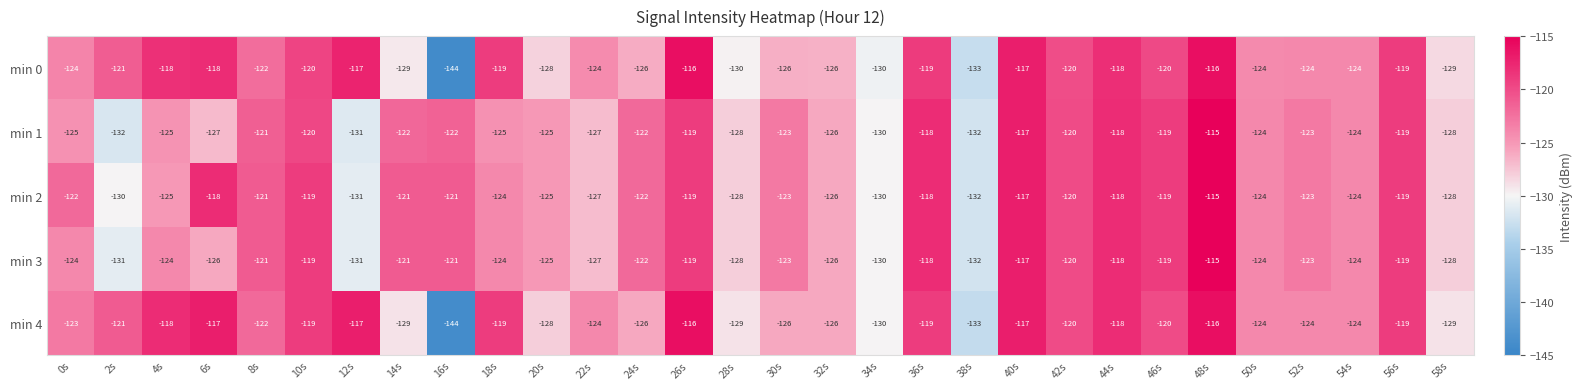

At which label does min 1 first exceed -123?

8s